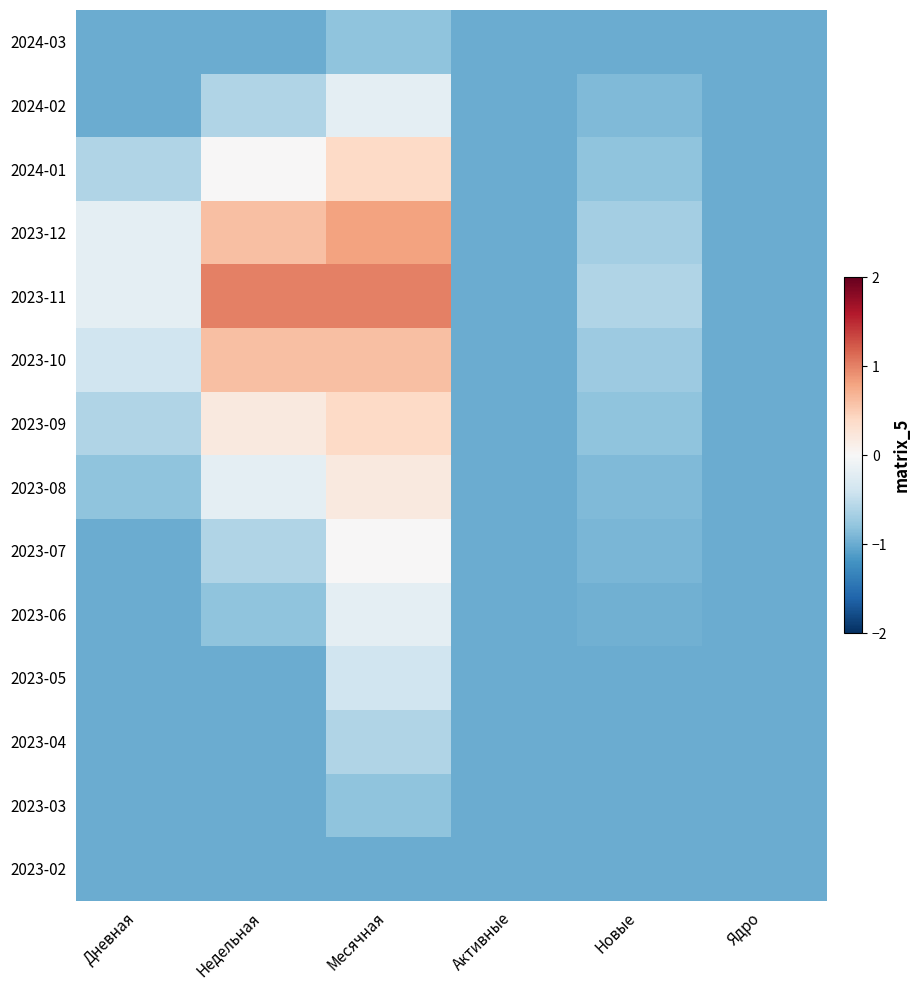

At which category does the chart reach its minimum across all series?

Дневная